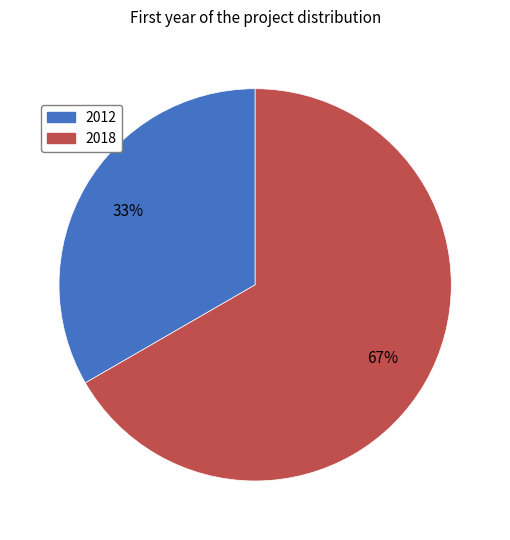

Which has a higher value, 2012 or 2018?

2018